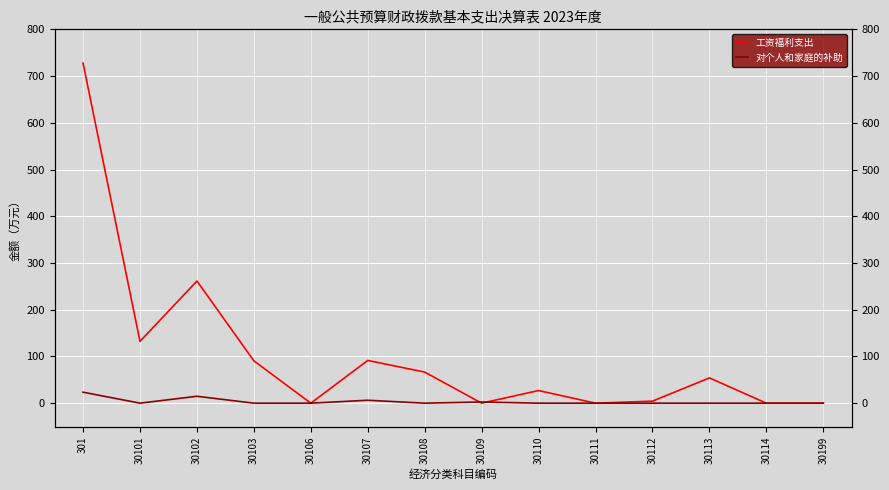

Which series has the largest range (max minus min)?

工资福利支出